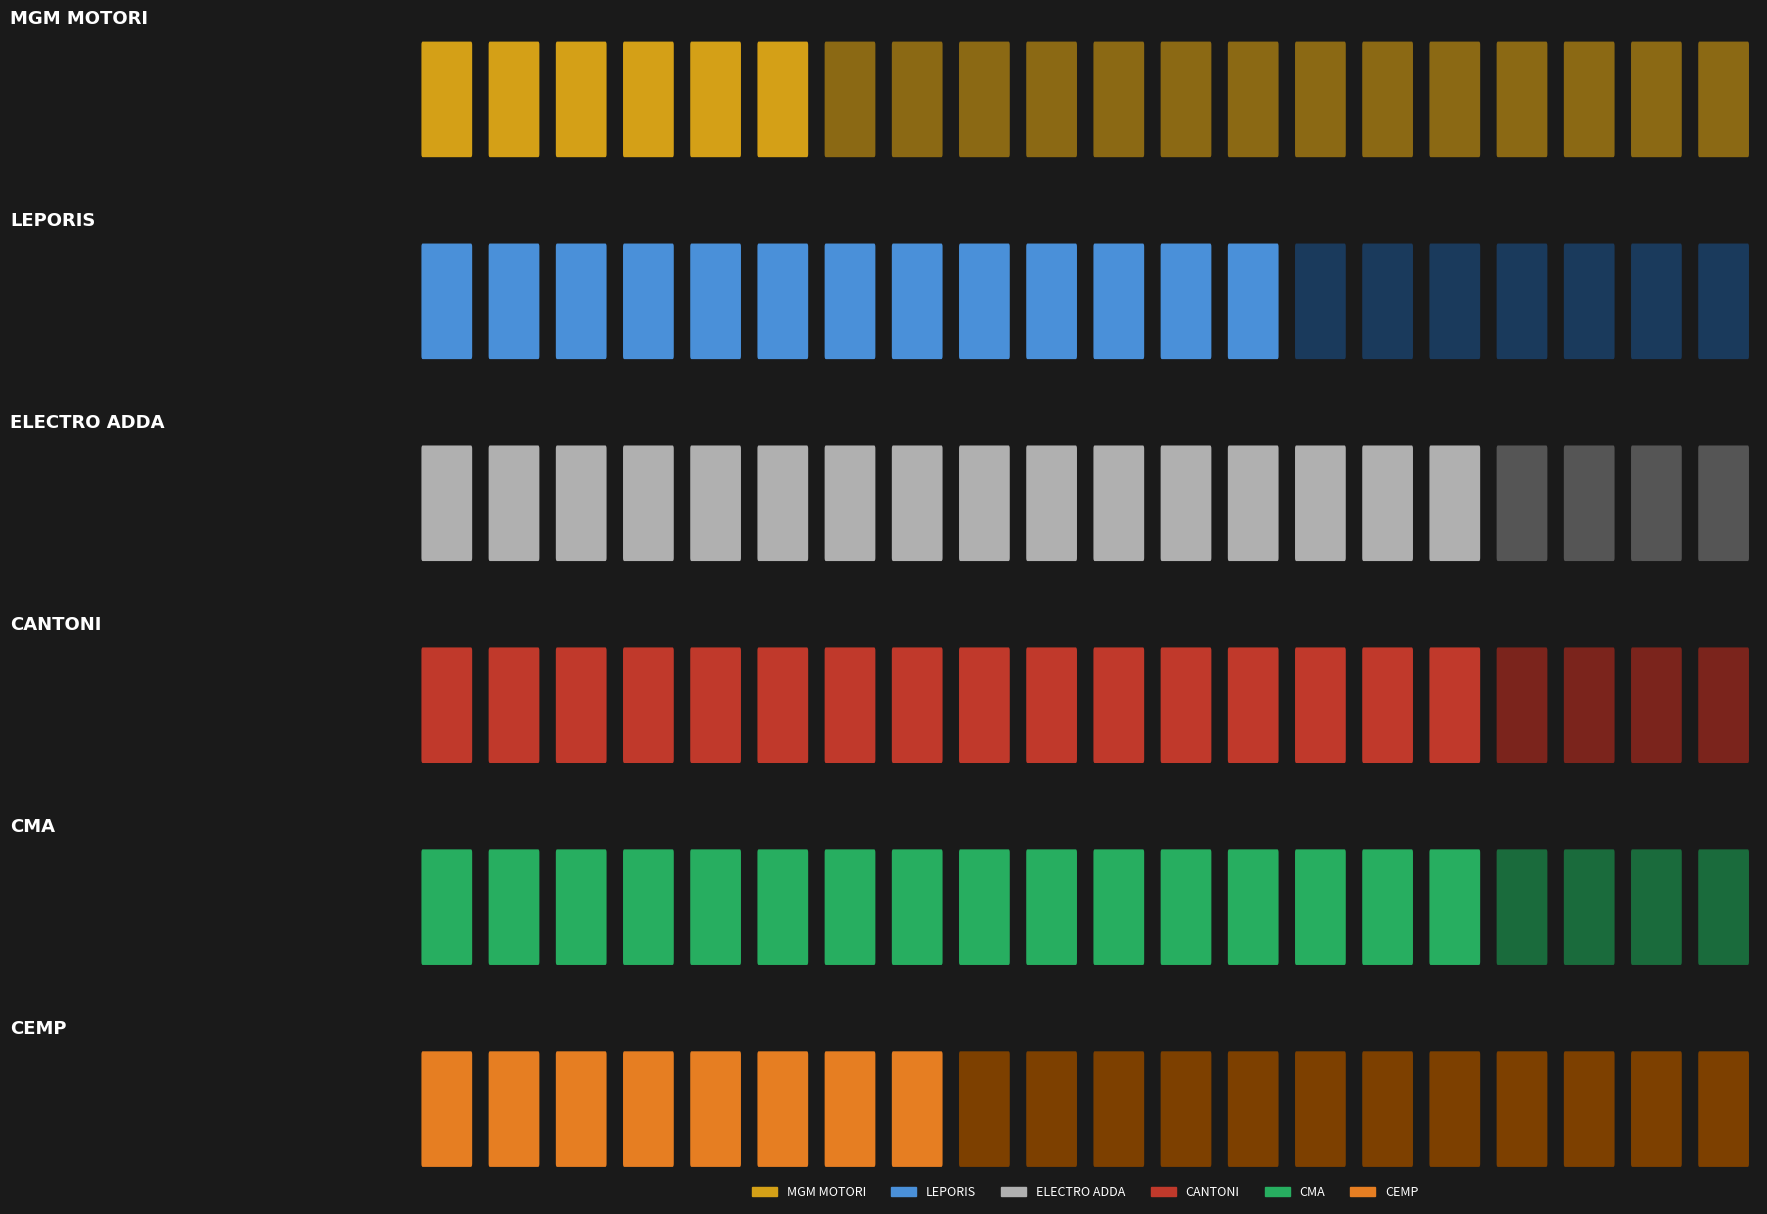

Are the bars grouped side by side (vs. stacked)?

Yes